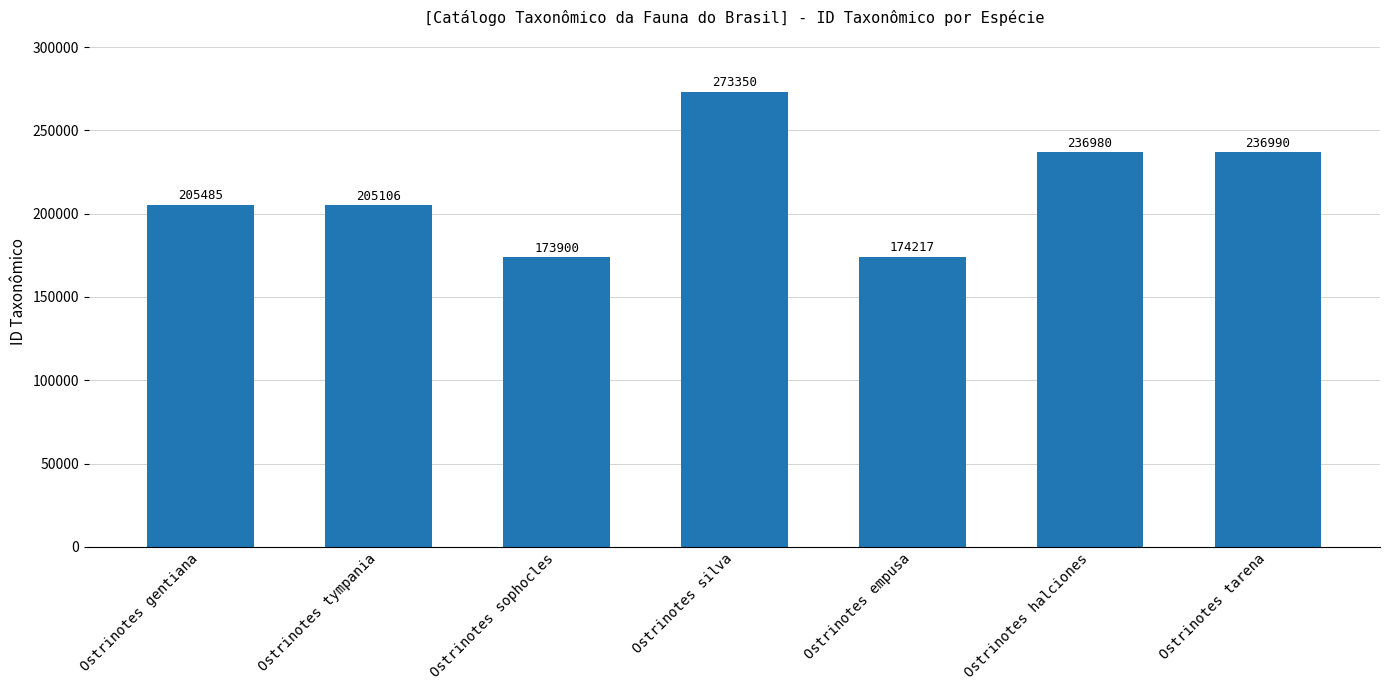

True or false: the data shows 78283 at Ostrinotes tarena.

False